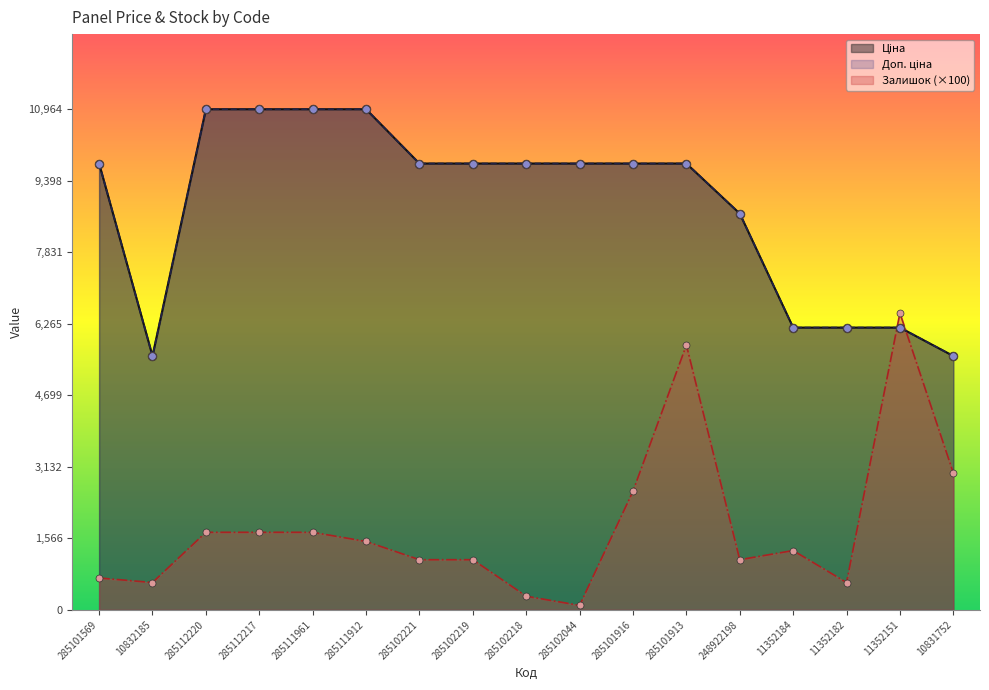

Which series has the largest total across all categories?

Ціна